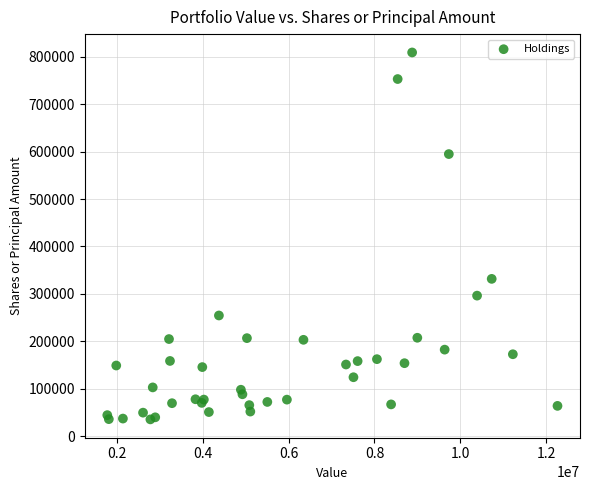

What Y value in the scatter plot is closest to 422255?

331645